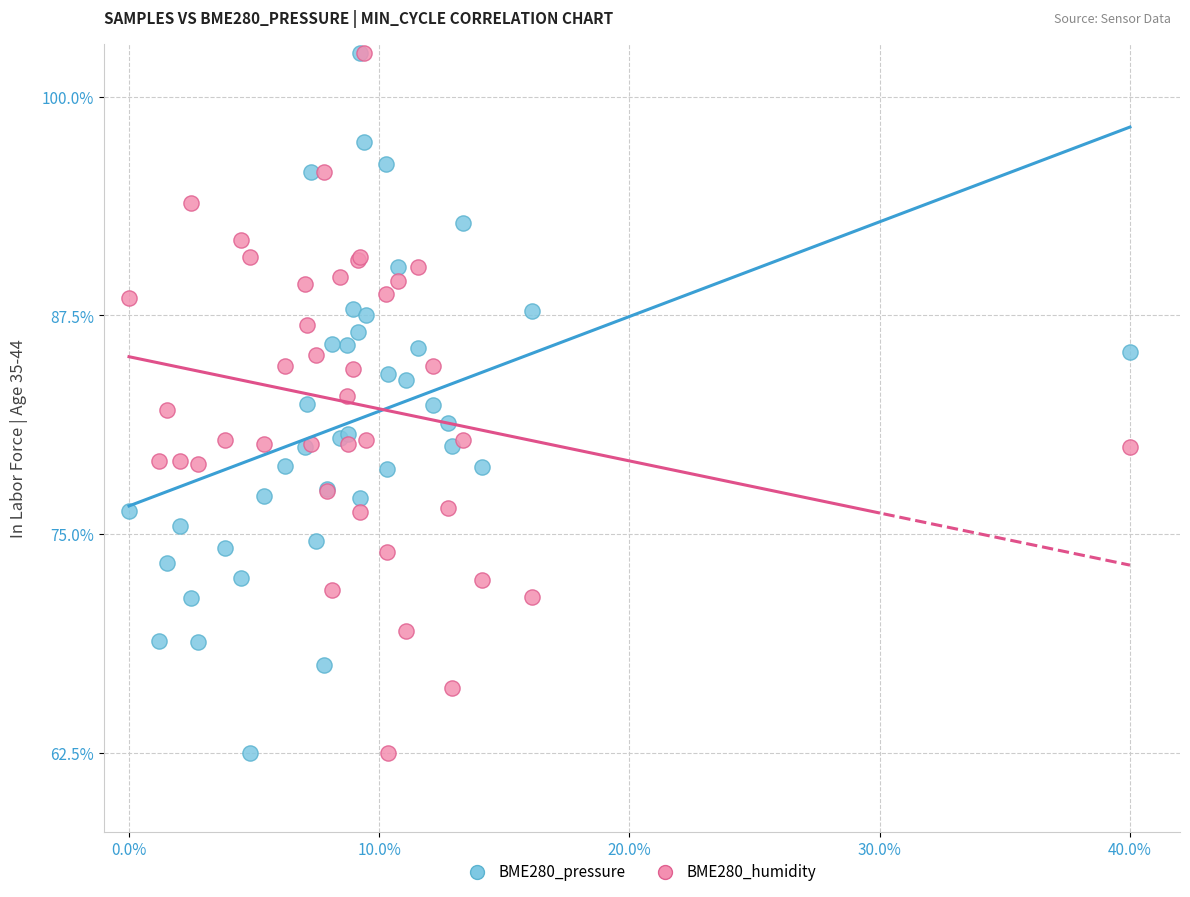

What are all the series names shown in the legend?

BME280_pressure, BME280_humidity